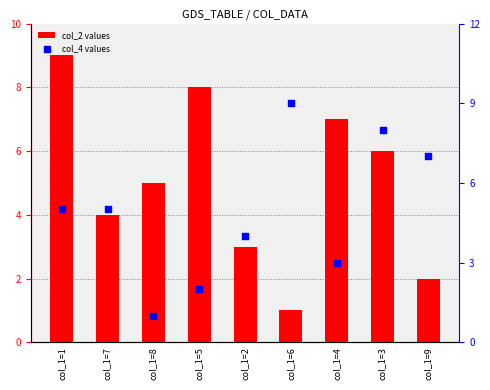

What are all the series names shown in the legend?

col_2 values, col_4 values